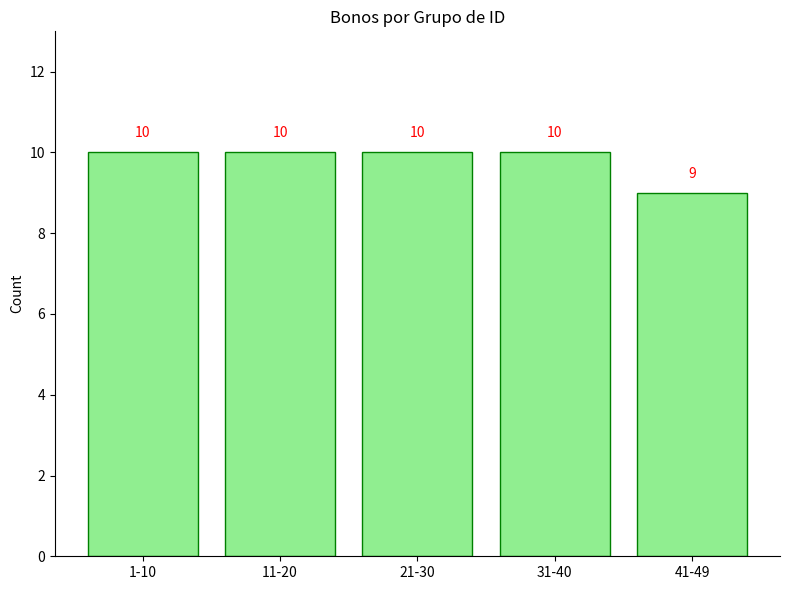

Reading left to right, extract all data points from this chart.

10	10	10	10	9